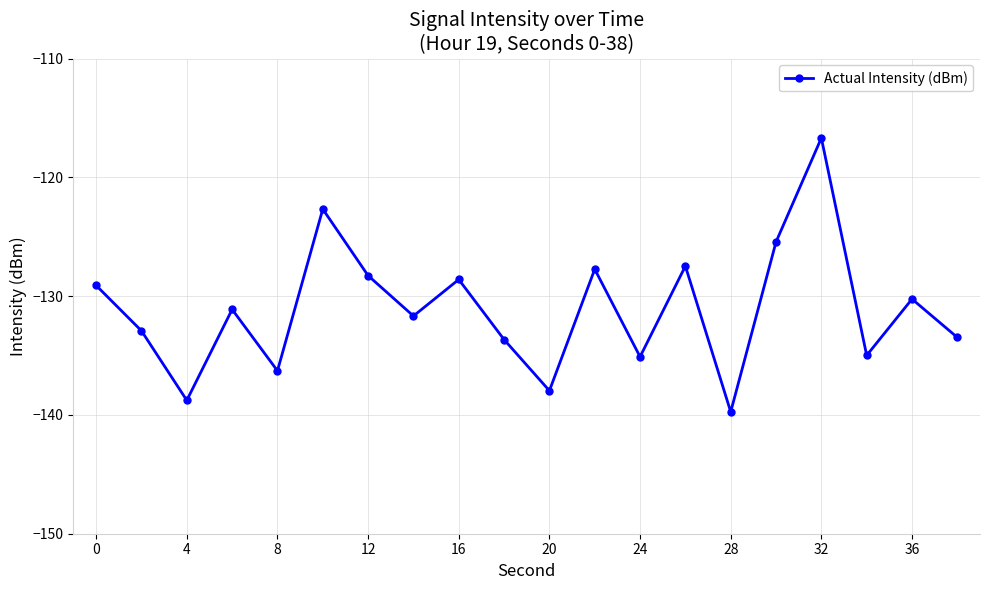

How many distinct data groups are displayed?

1